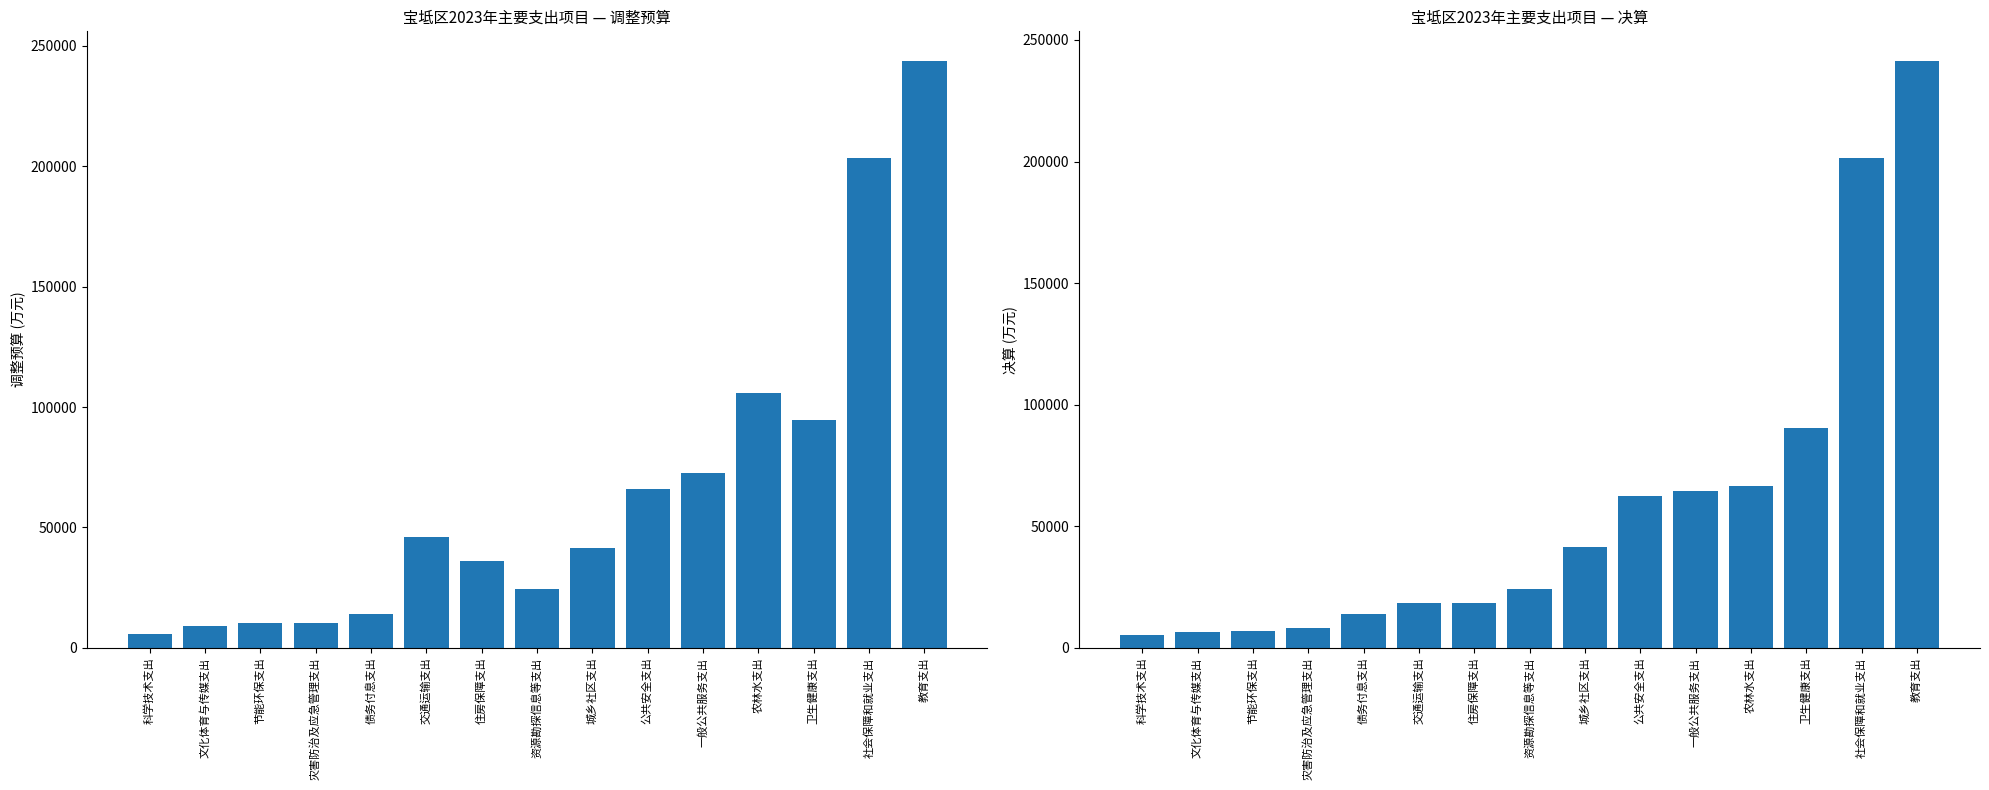

Reading left to right, what are all the values shown in this chart?

调整预算: 科学技术支出=5698	文化体育与传媒支出=8971	节能环保支出=10136	灾害防治及应急管理支出=10310	债务付息支出=13871	交通运输支出=45967	住房保障支出=36092	资源勘探信息等支出=24532	城乡社区支出=41330	公共安全支出=66082	一般公共服务支出=72766	农林水支出=105900	卫生健康支出=94477	社会保障和就业支出=203263	教育支出=243813
决算: 科学技术支出=5108	文化体育与传媒支出=6626	节能环保支出=6858	灾害防治及应急管理支出=8283	债务付息支出=13871	交通运输支出=18349	住房保障支出=18425	资源勘探信息等支出=24152	城乡社区支出=41317	公共安全支出=62420	一般公共服务支出=64340	农林水支出=66756	卫生健康支出=90560	社会保障和就业支出=201354	教育支出=241465